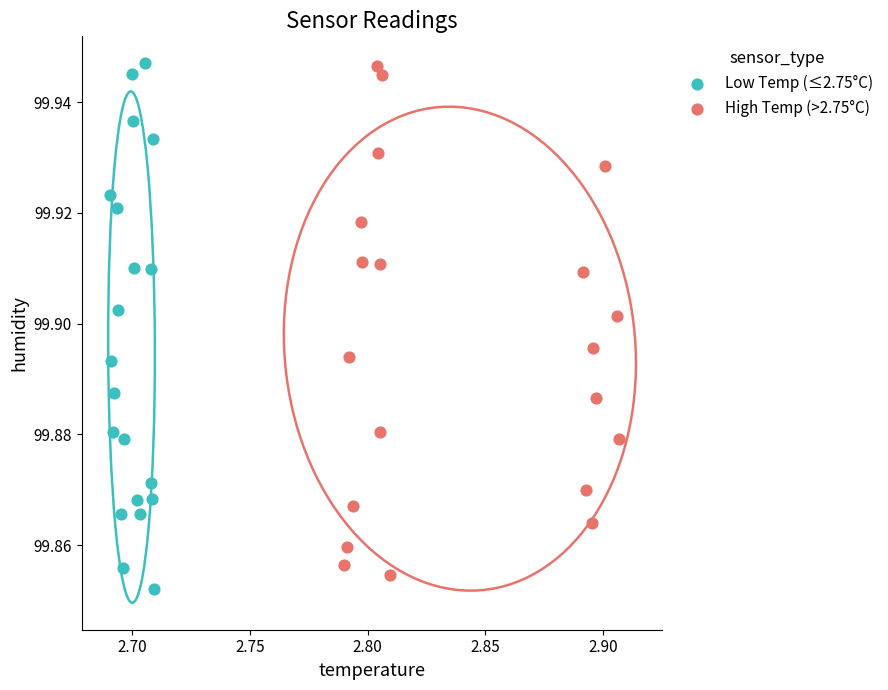

Which series has the largest Y range (max minus min)?

Low Temp (≤2.75°C)